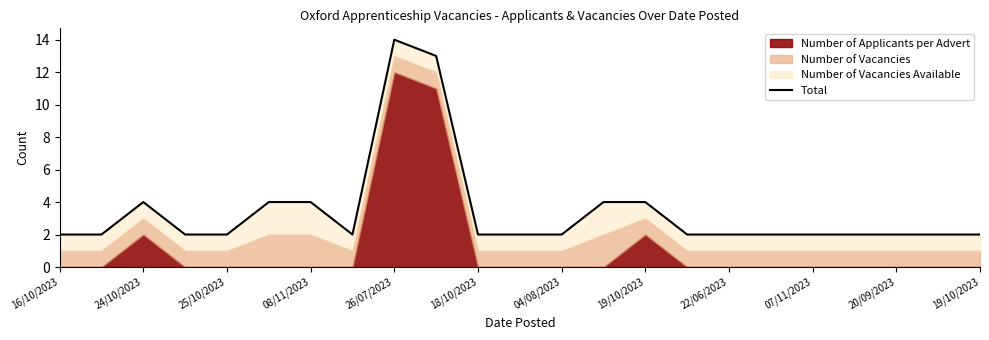

Which has a higher value, 19/10/2023 or 20/09/2023?

19/10/2023